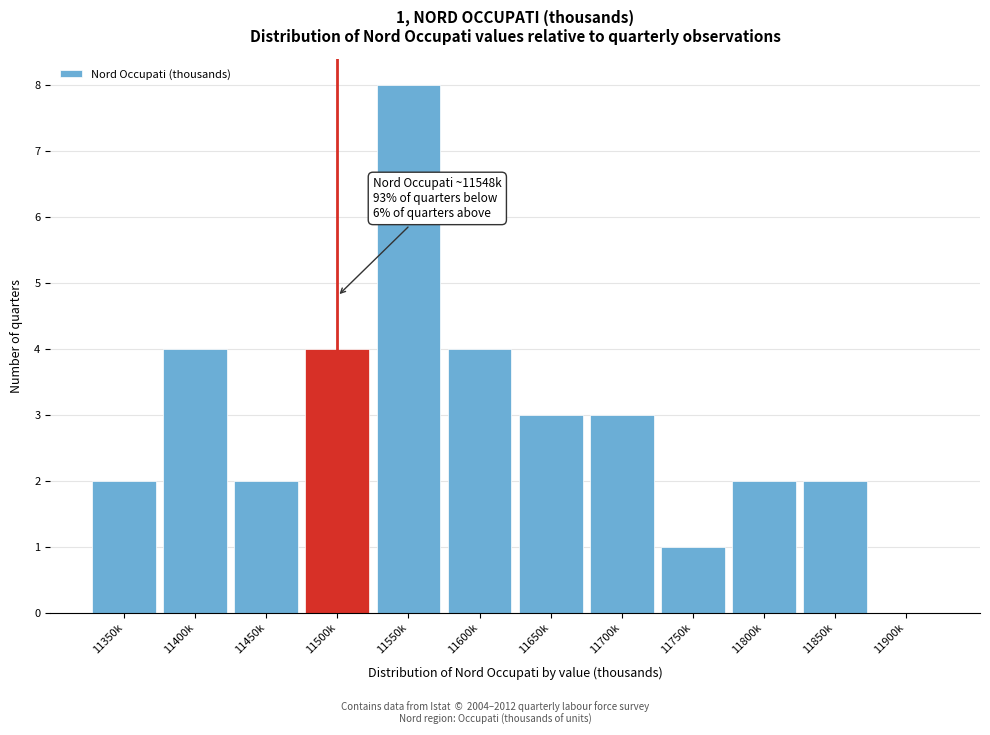

Reading left to right, what are all the values shown in this chart?

11350k=2	11400k=4	11450k=2	11500k=4	11550k=8	11600k=4	11650k=3	11700k=3	11750k=1	11800k=2	11850k=2	11900k=0